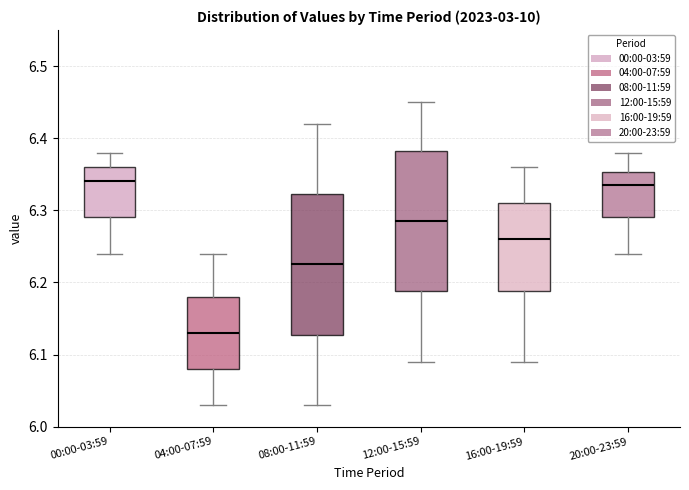

Where does the upper whisker of the box for 00:00-03:59 end on the y-axis? The values are not printed on the chart, so give them approximately, as read against the axis.

6.38